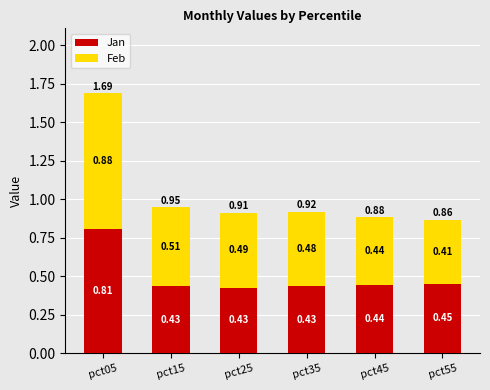

What is the sum of the Jan values at pct05 and pct25?

1.2